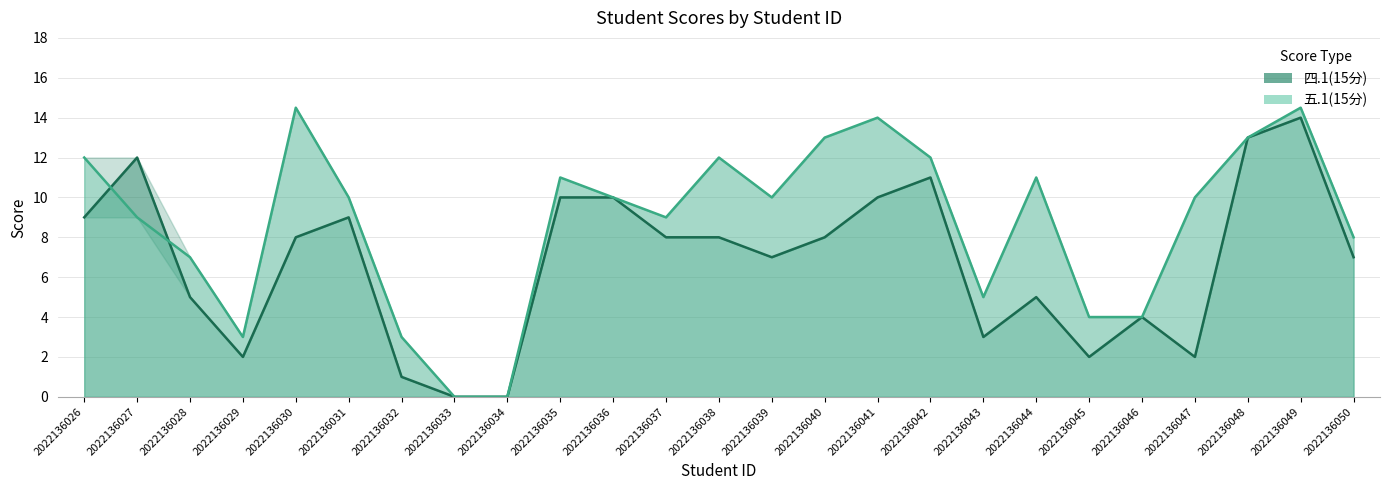

What is the average value of the 四.1(15分) series?

6.7